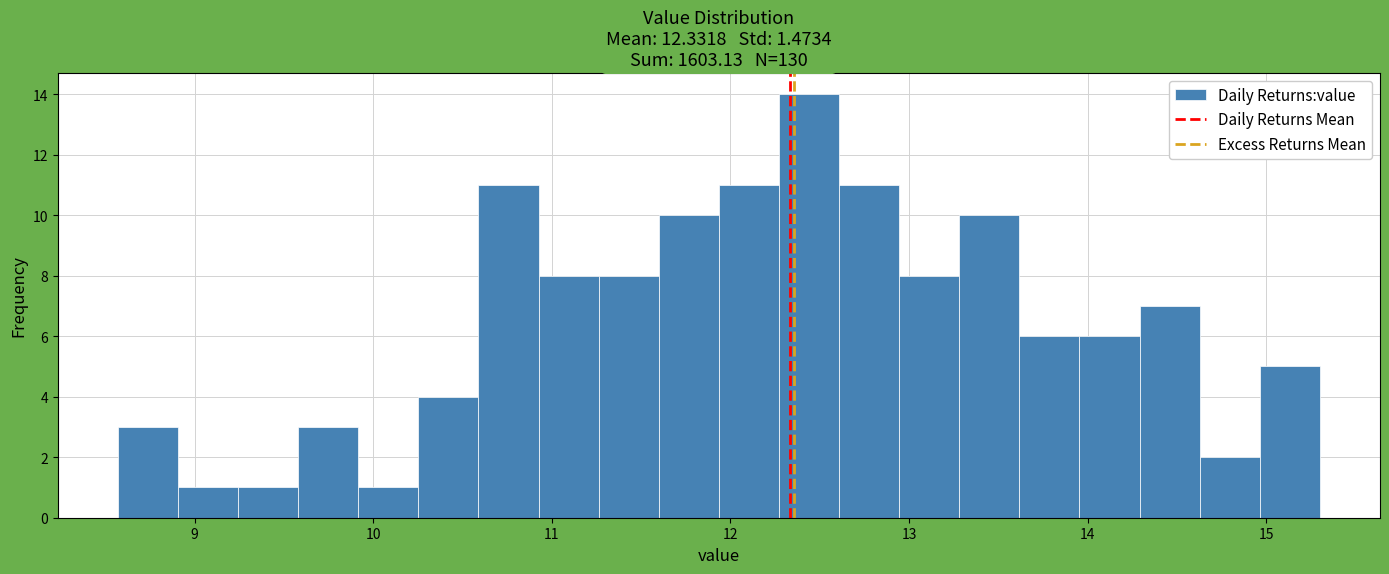

Read against the x-axis, roughly where is the centre of the tallest bar?

12.4